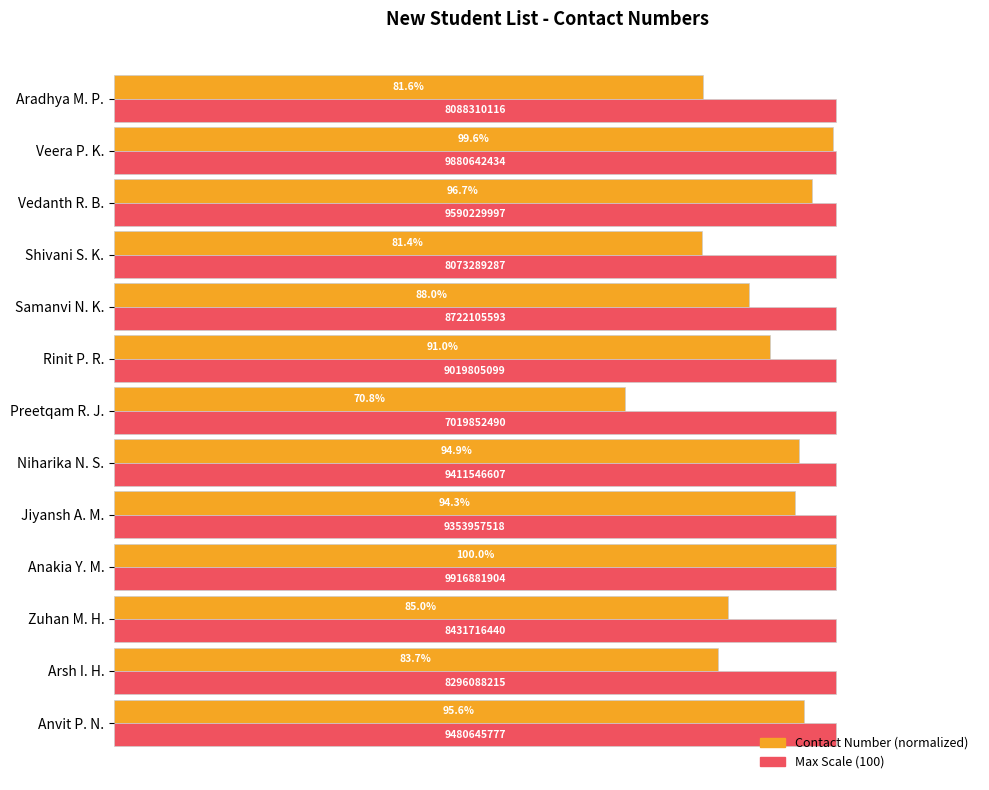

At which label is Contact Number (normalized) closest to 85?

Zuhan M. H.